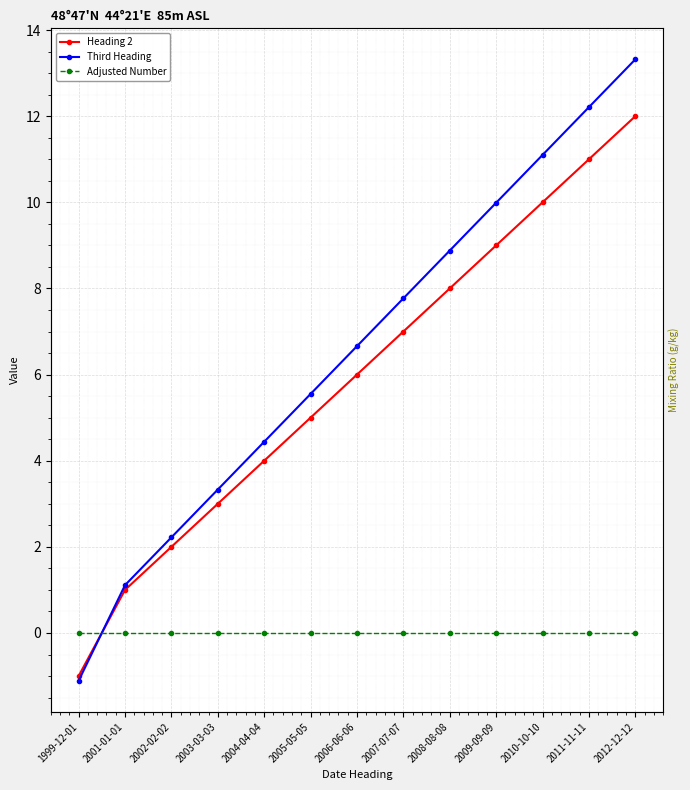

List the labels in order of Heading 2 value, largest first.

2012-12-12, 2011-11-11, 2010-10-10, 2009-09-09, 2008-08-08, 2007-07-07, 2006-06-06, 2005-05-05, 2004-04-04, 2003-03-03, 2002-02-02, 2001-01-01, 1999-12-01